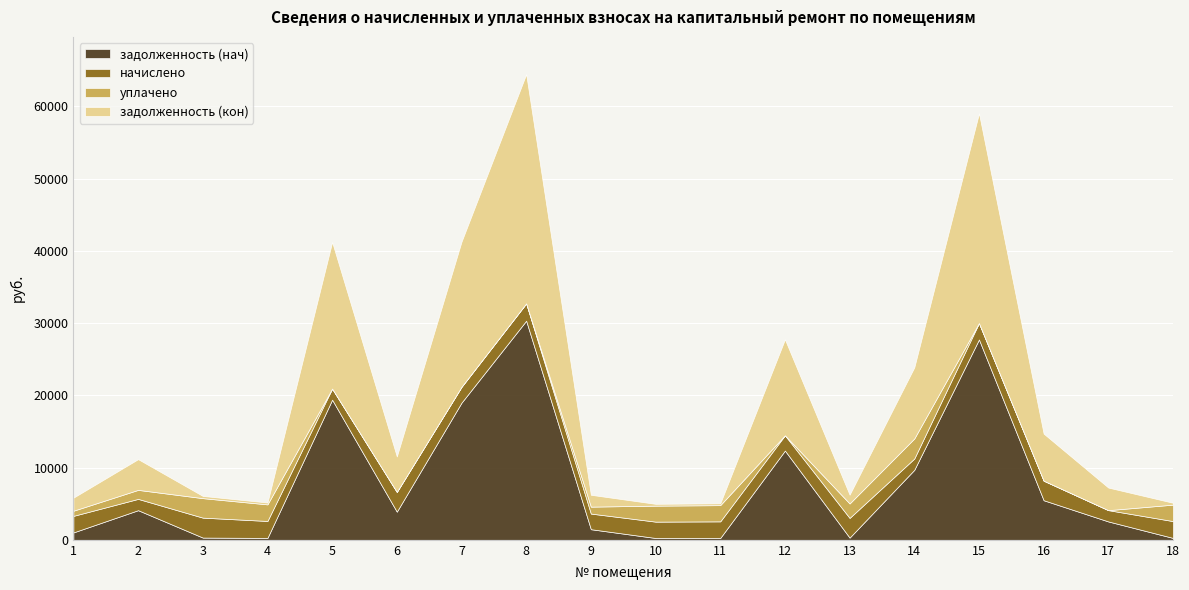

True or false: задолженность (нач) has more than 2 interior local peaks.

True